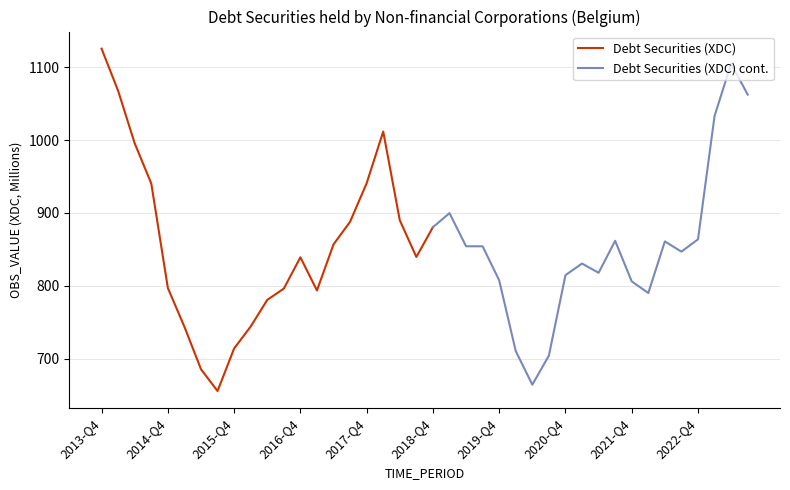

At which category does the data reach its first local valley?

2015-Q3